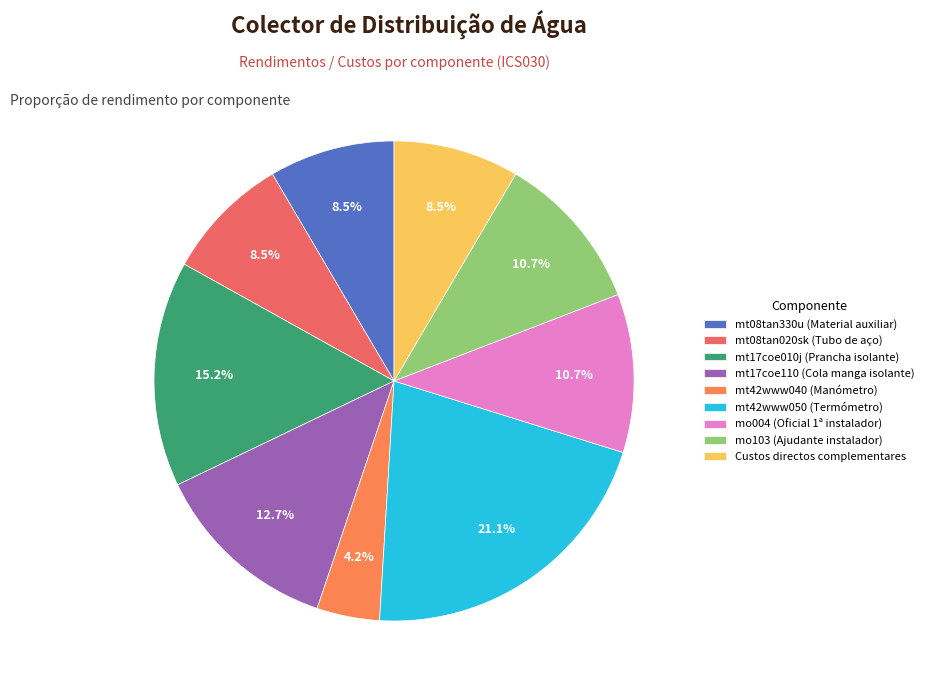

To the nearest percent, what portion does mo103 (Ajudante instalador) represent?

11%